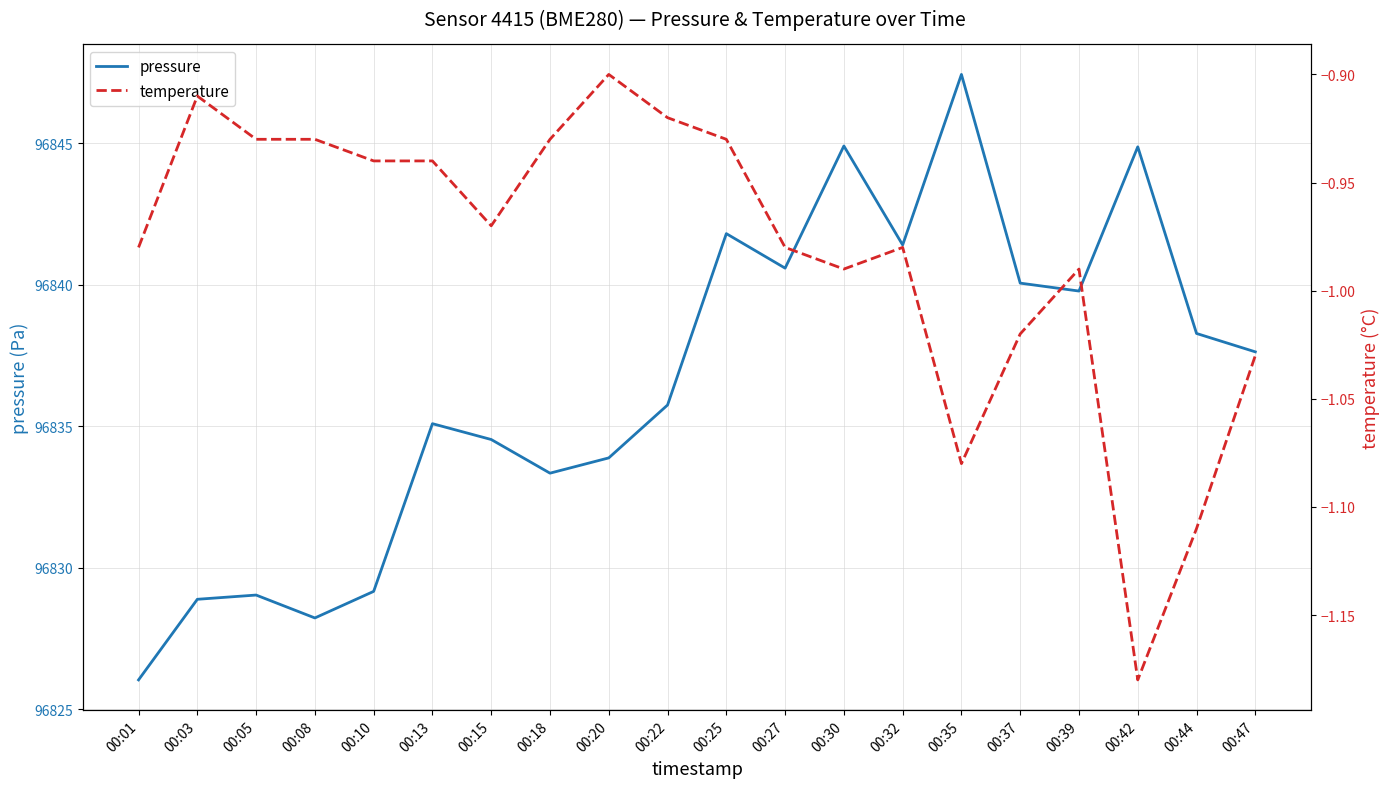

Does the chart have visible grid lines?

Yes